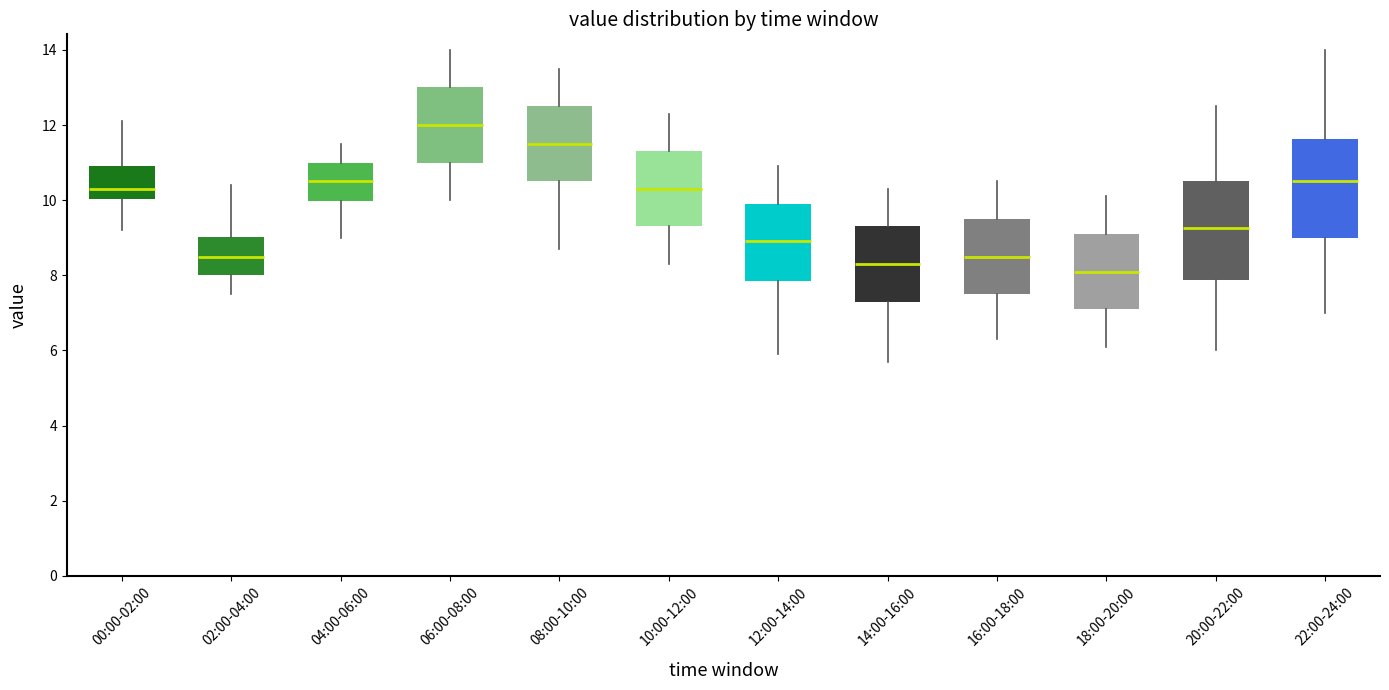

Reading left to right, transcribe this box plot: for each box, give where its median line is, the range the box spans, and where its two whiskers end, as read against the y-axis. The values are not printed on the chart, so give them approximately, as read against the axis.

00:00-02:00: median 10.4, box 10.0 to 11.0, whiskers 9.2 to 12.2
02:00-04:00: median 8.6, box 8.0 to 9.0, whiskers 7.6 to 10.4
04:00-06:00: median 10.6, box 10.0 to 11.0, whiskers 9.0 to 11.6
06:00-08:00: median 12.0, box 11.0 to 13.0, whiskers 10.0 to 14.0
08:00-10:00: median 11.6, box 10.6 to 12.6, whiskers 8.8 to 13.6
10:00-12:00: median 10.4, box 9.4 to 11.4, whiskers 8.4 to 12.4
12:00-14:00: median 9.0, box 7.8 to 10.0, whiskers 6.0 to 11.0
14:00-16:00: median 8.4, box 7.4 to 9.4, whiskers 5.8 to 10.4
16:00-18:00: median 8.6, box 7.6 to 9.6, whiskers 6.4 to 10.6
18:00-20:00: median 8.2, box 7.2 to 9.2, whiskers 6.2 to 10.2
20:00-22:00: median 9.2, box 7.8 to 10.6, whiskers 6.0 to 12.6
22:00-24:00: median 10.6, box 9.0 to 11.6, whiskers 7.0 to 14.0